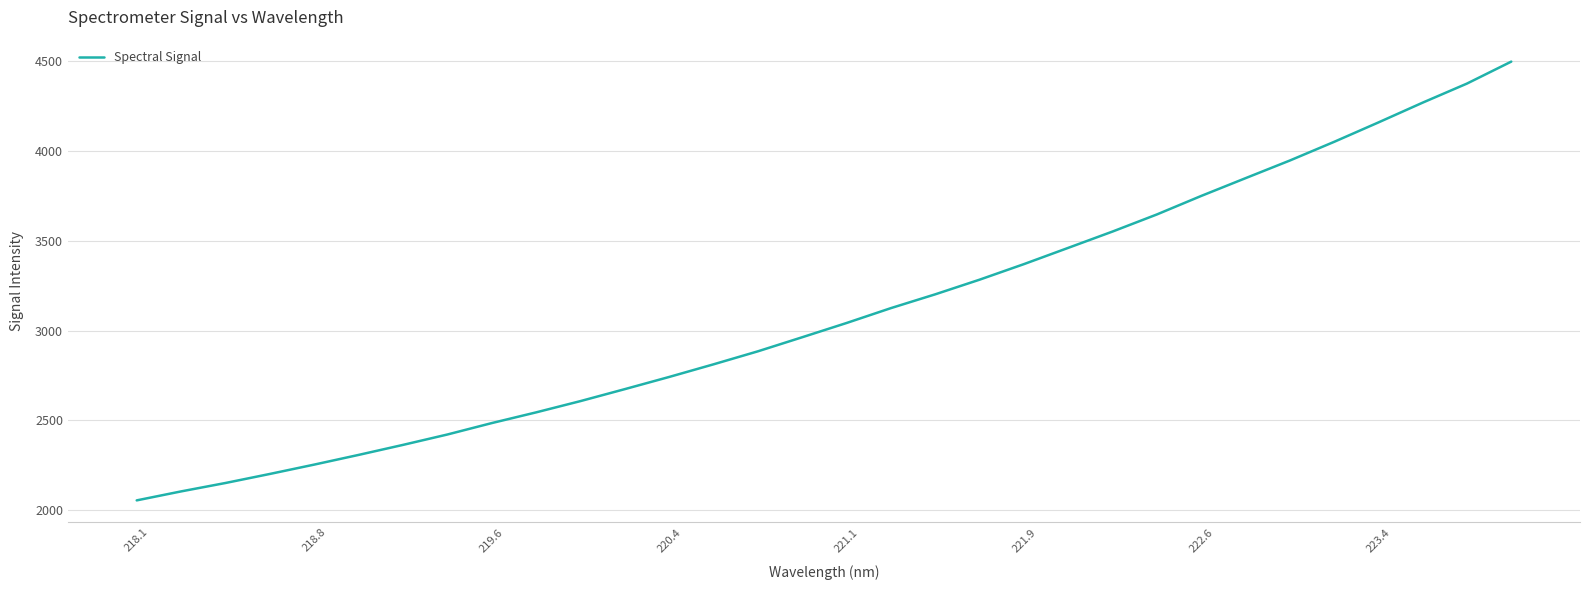

Between 219.6 and 223.4, which is larger?

223.4